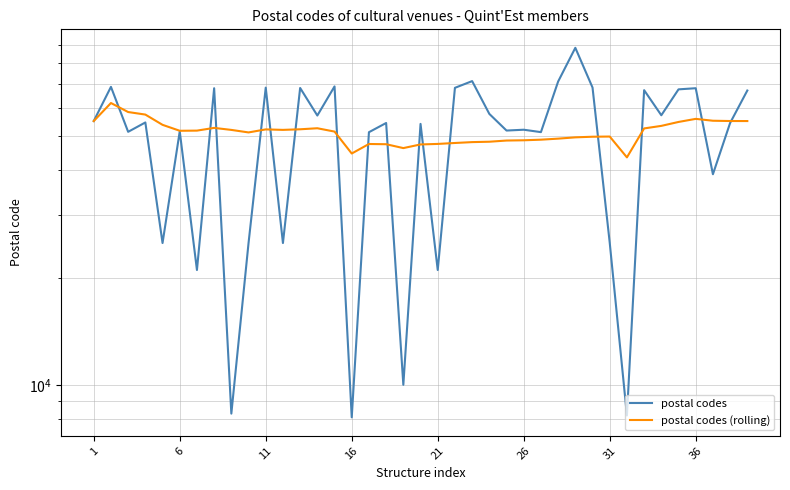

At 12, list the series in order from largest to smallest.

postal codes, postal codes (rolling)